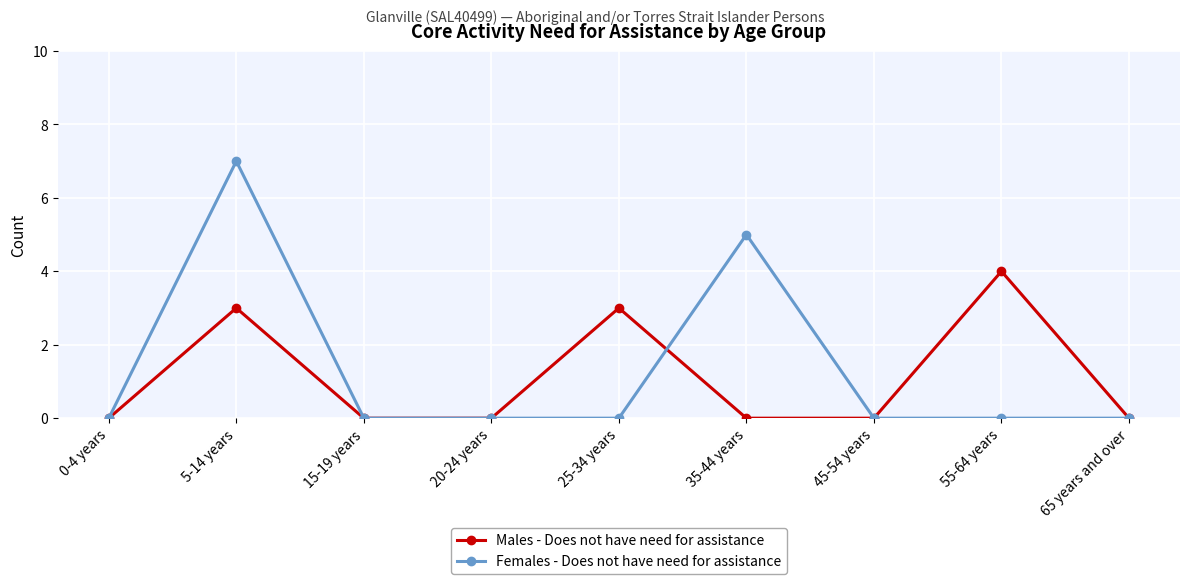

True or false: Males - Does not have need for assistance has a value of 0 at 65 years and over.

True